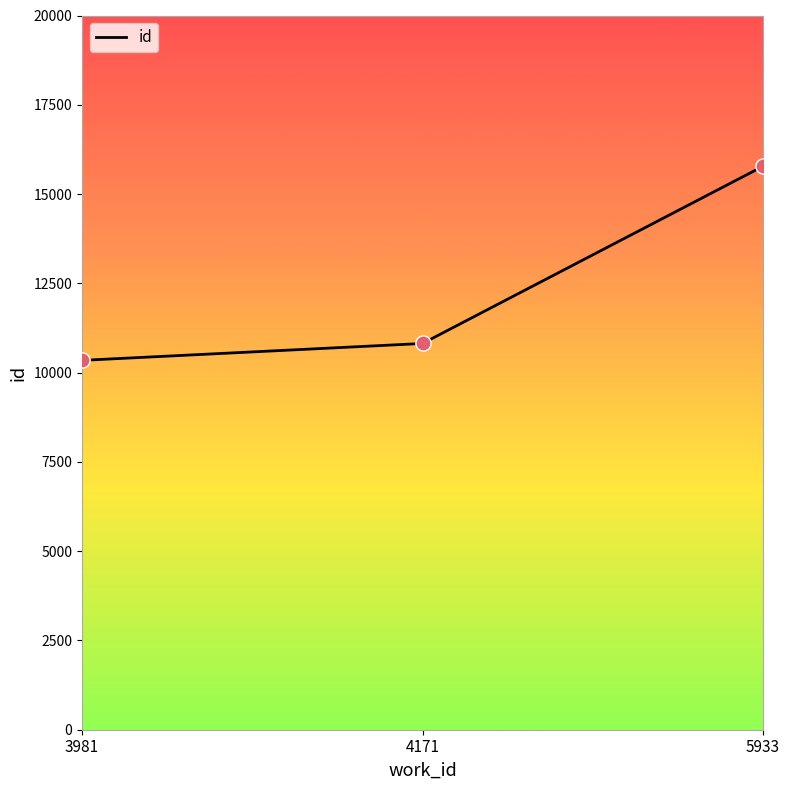

What is the ratio of the value at 3981 to the value at 5933?

0.7